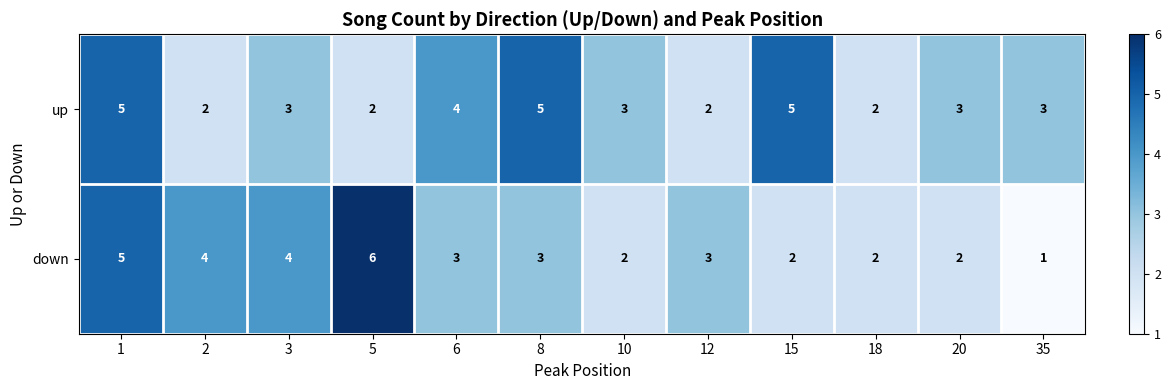

Reading left to right, transcribe all the data shown in this chart.

up: 1=5	2=2	3=3	5=2	6=4	8=5	10=3	12=2	15=5	18=2	20=3	35=3
down: 1=5	2=4	3=4	5=6	6=3	8=3	10=2	12=3	15=2	18=2	20=2	35=1